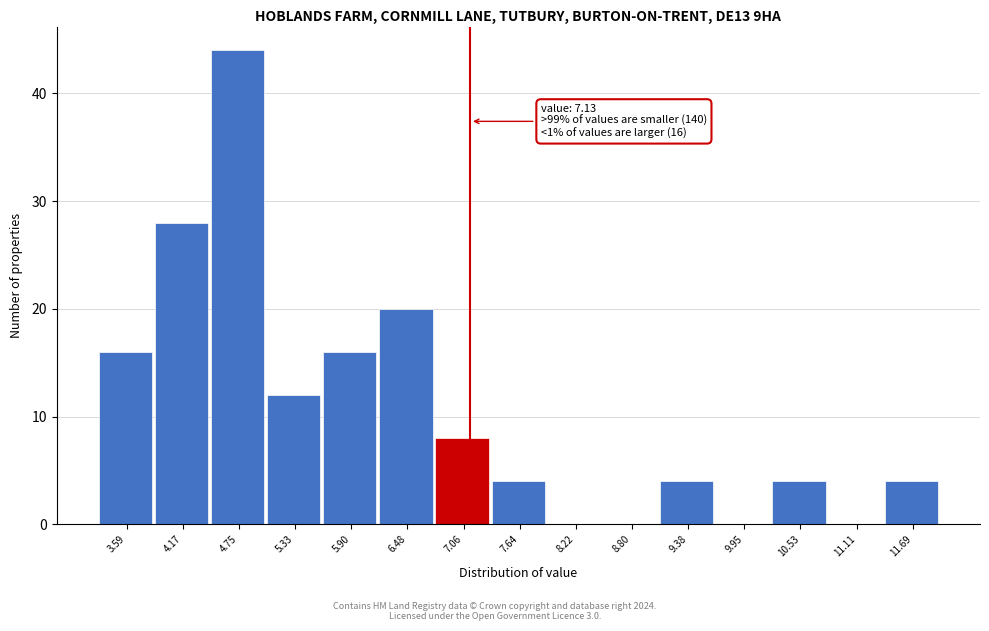

Which range on the x-axis has the tallest bar?

4.5 to 5.0